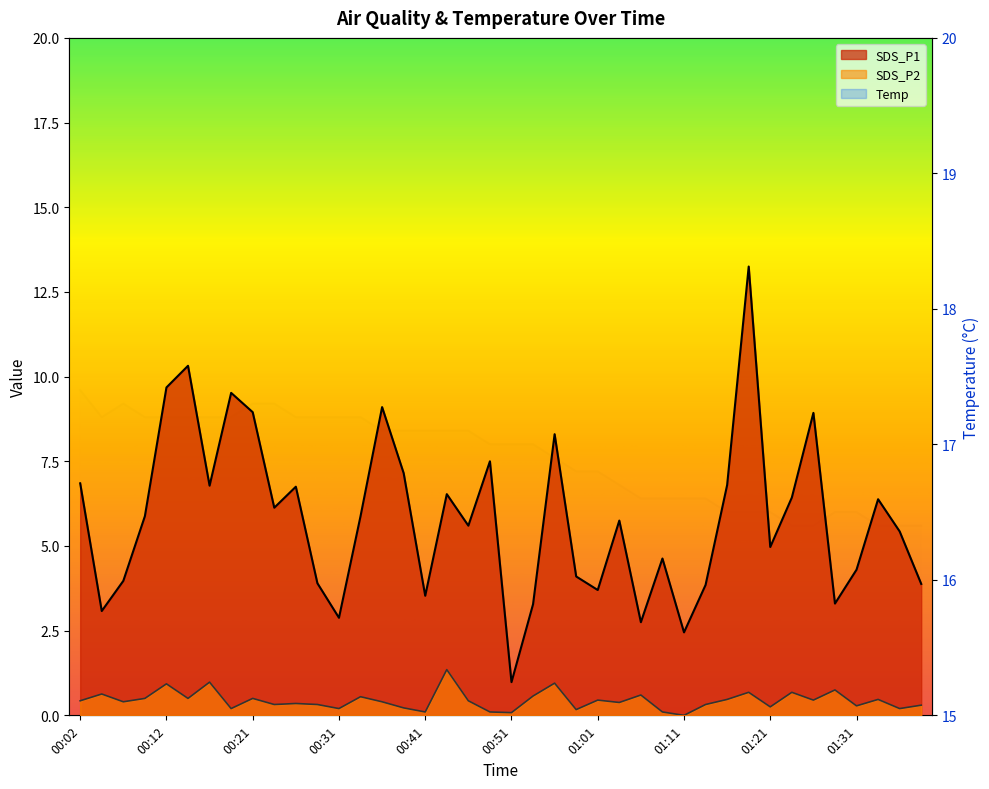

True or false: SDS_P2 has a value of 0.6 at 00:54.

True